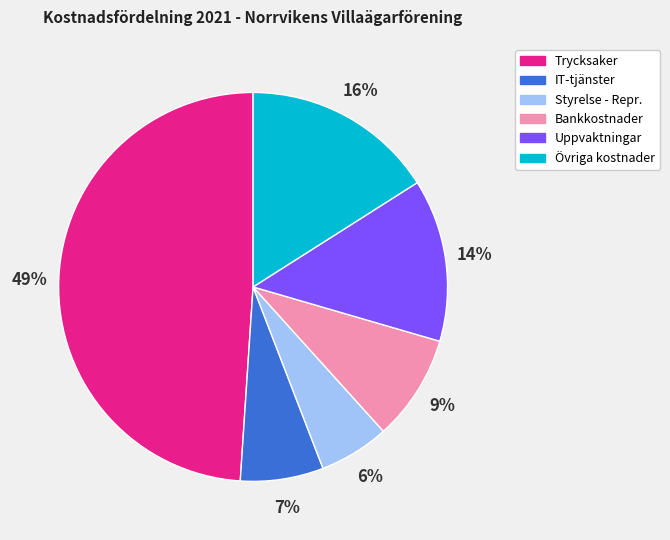

Combined, do Övriga kostnader and IT-tjänster account for over 50%?

No